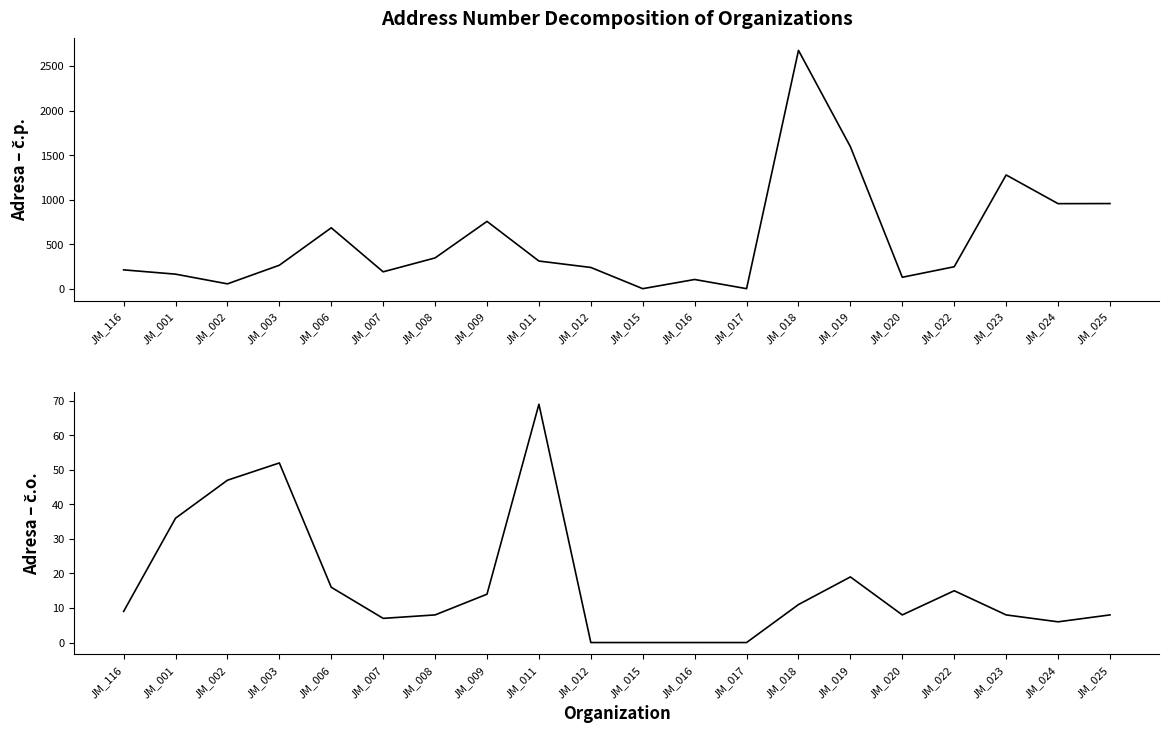

List the series in order of their overall mean, highest first.

Adresa – č.p., Adresa – č.o.